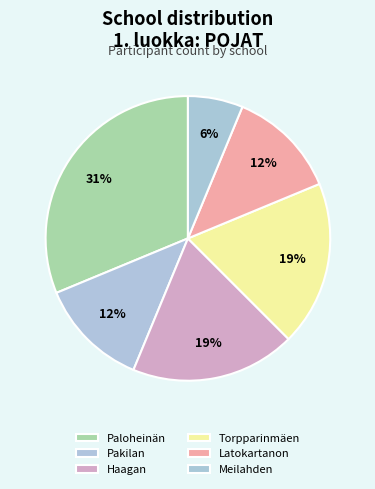

How many segments does this pie chart have?

6